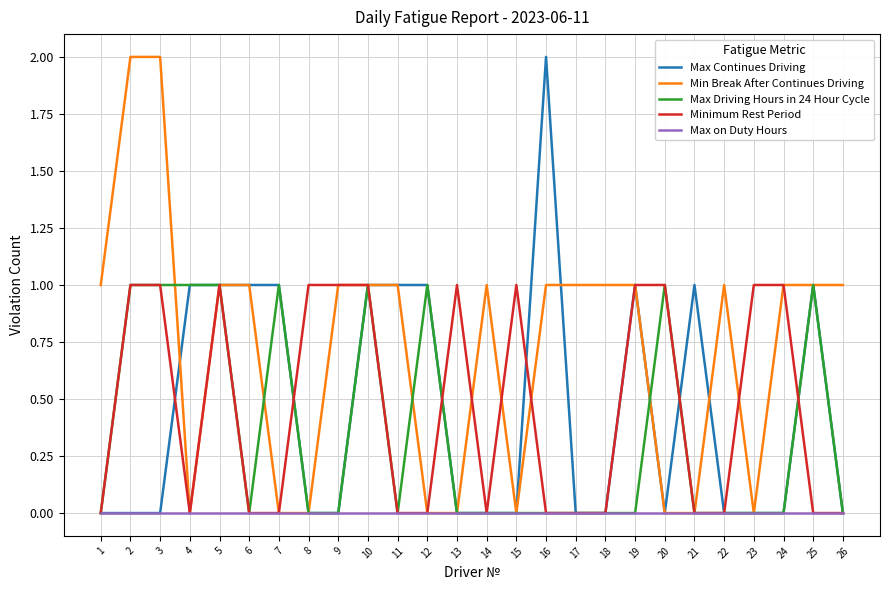

Count the Max Continues Driving values in the range 0 to 1.

25